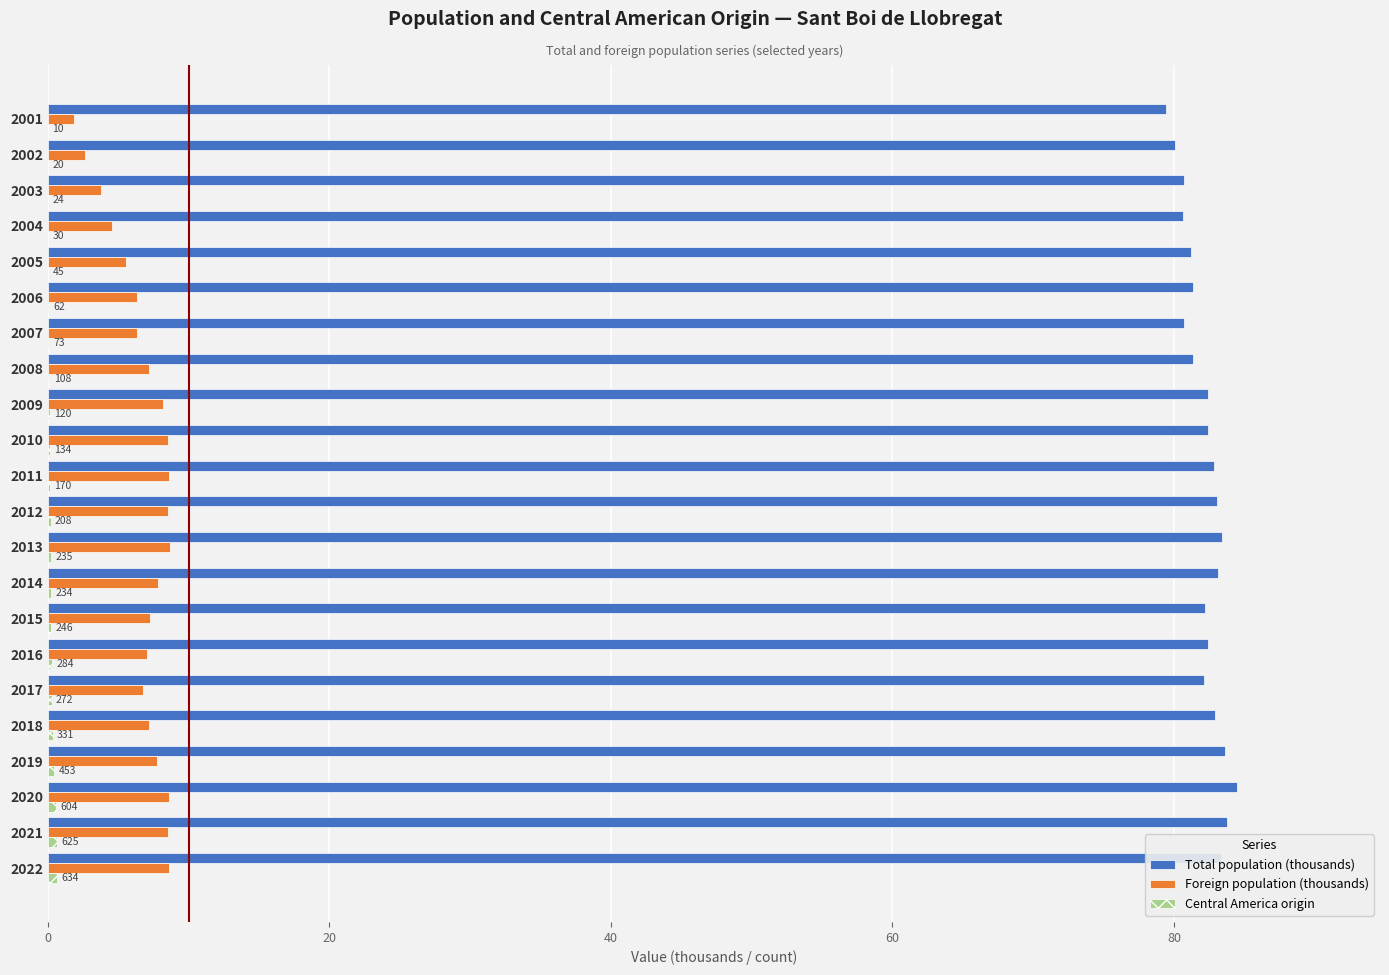

What is the maximum value for Foreign population (thousands)?

8.7